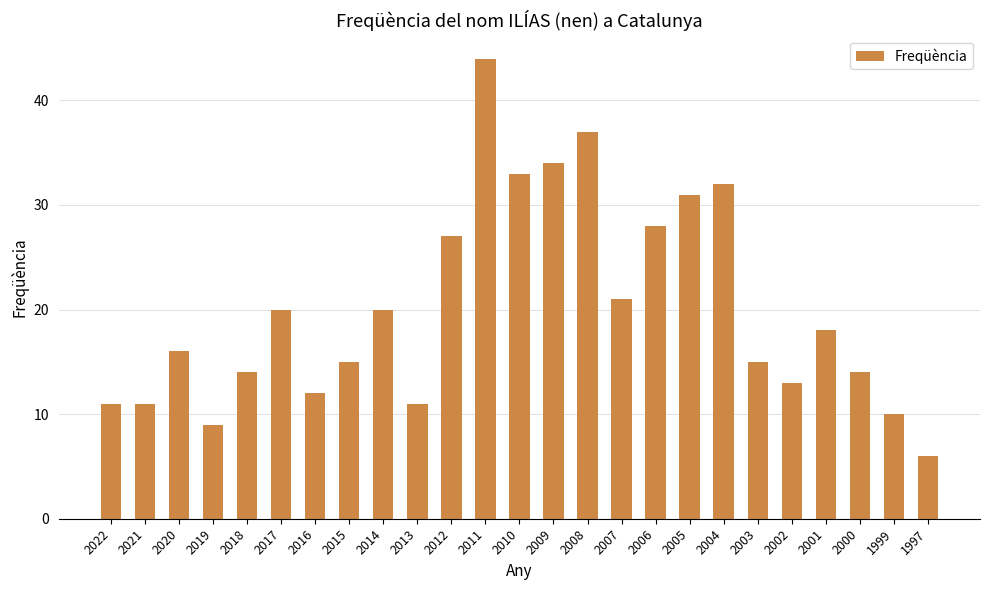

What is the sum of all values?

502